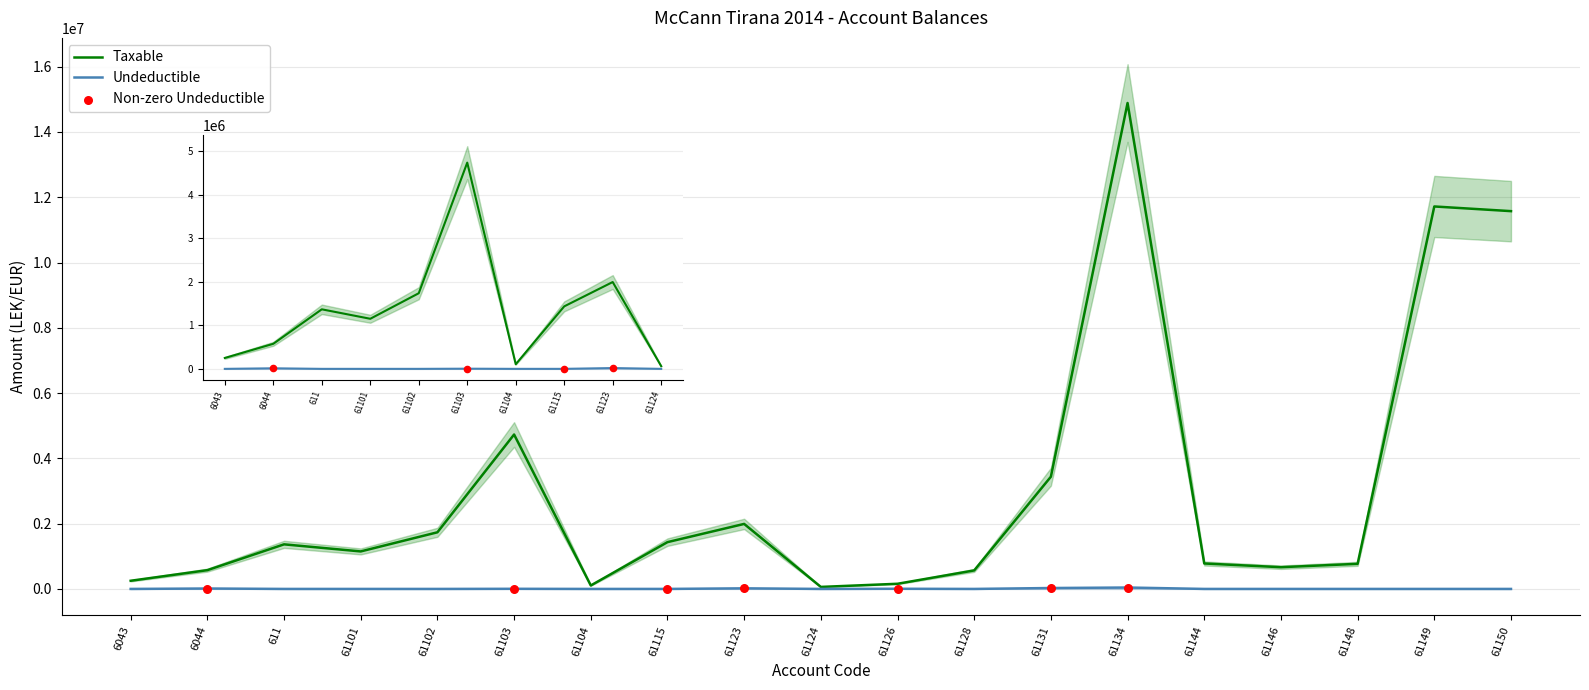

Which series contains the lowest Y value?

Undeductible